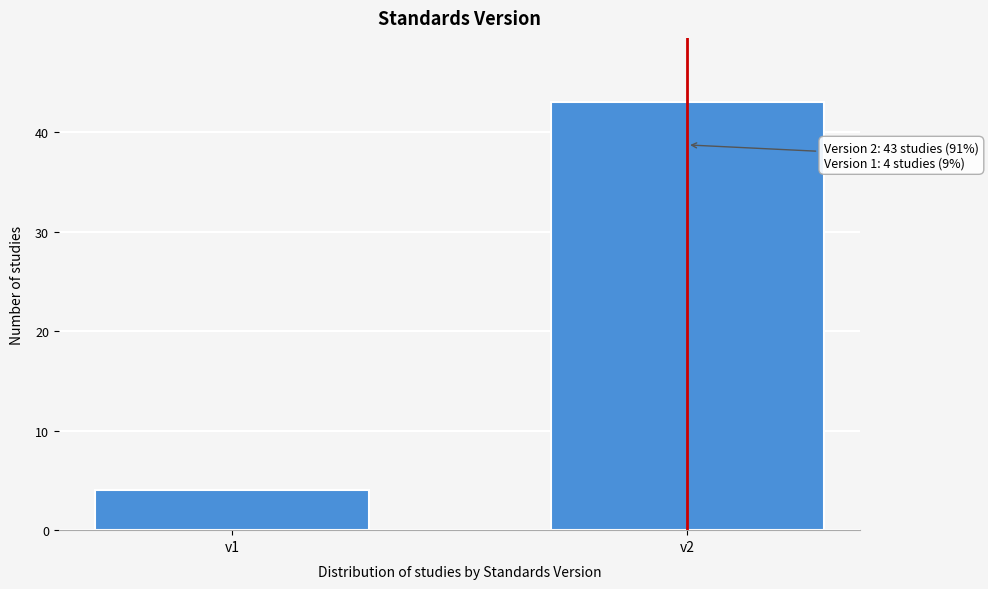

Reading right to left, list all the values displayed in this chart.

v2=43	v1=4